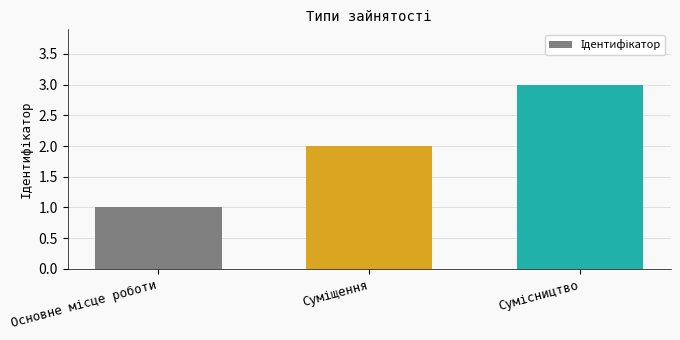

What is the maximum value shown in the chart?

3